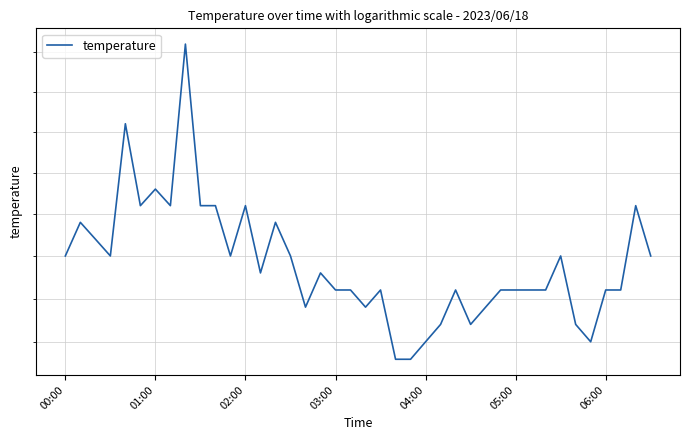

Reading right to left, transcribe all the data shown in this chart.

17.0	17.3	16.8	16.8	16.5	16.6	17.0	16.8	16.8	16.8	16.8	16.7	16.6	16.8	16.6	16.5	16.4	16.4	16.8	16.7	16.8	16.8	16.9	16.7	17.0	17.2	16.9	17.3	17.0	17.3	17.3	18.3	17.3	17.4	17.3	17.8	17.0	17.1	17.2	17.0